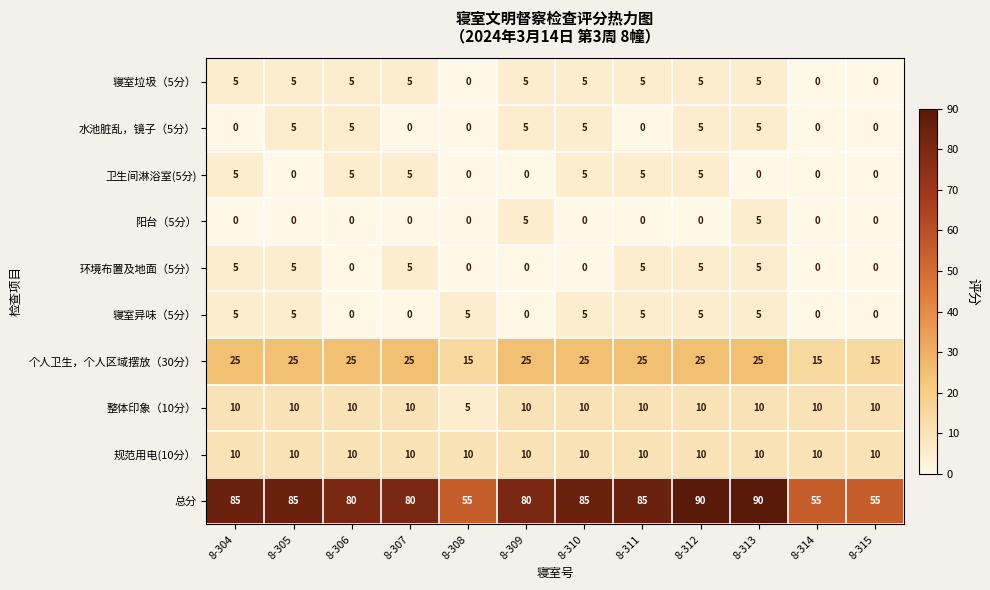

What is the difference between the maximum and minimum values in the 个人卫生，个人区域摆放（30分） series?

10